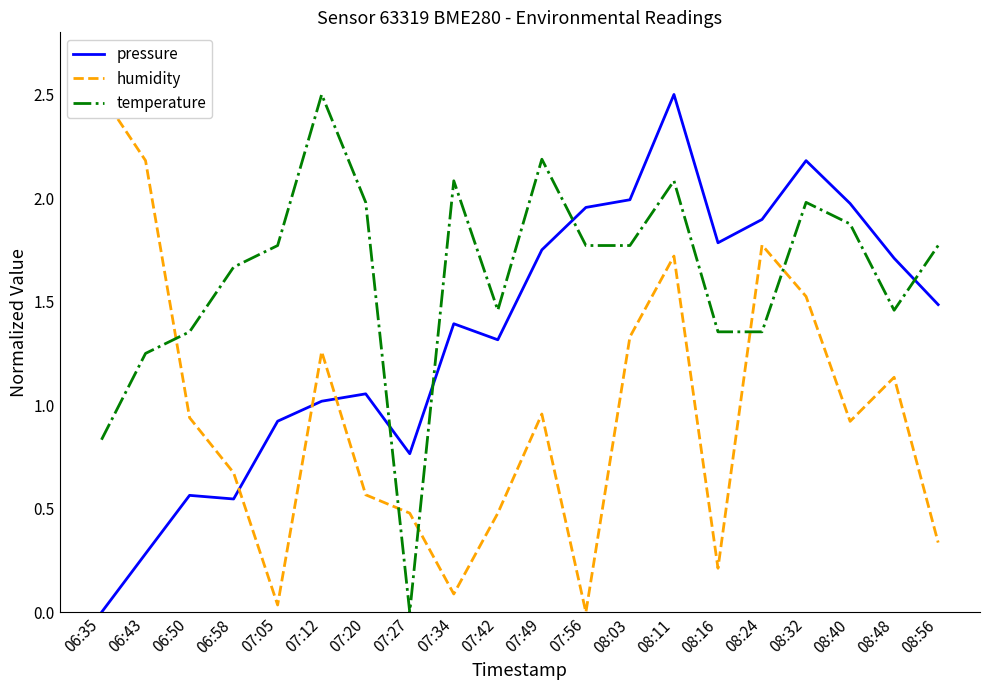

Is it true that pressure equals 1.4 at 07:34?

True